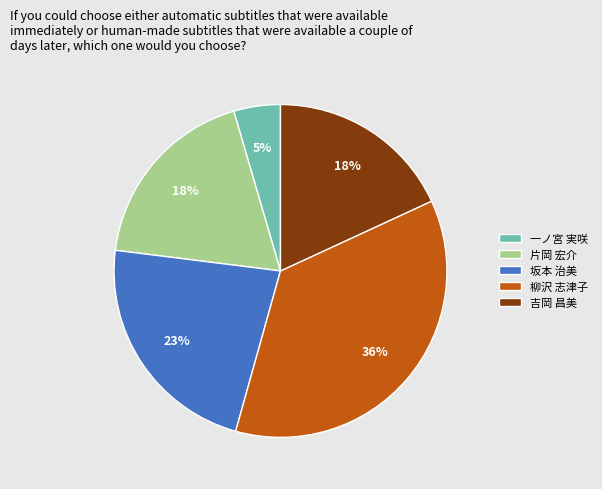

To the nearest percent, what percentage of the pie is 片岡 宏介?

18%